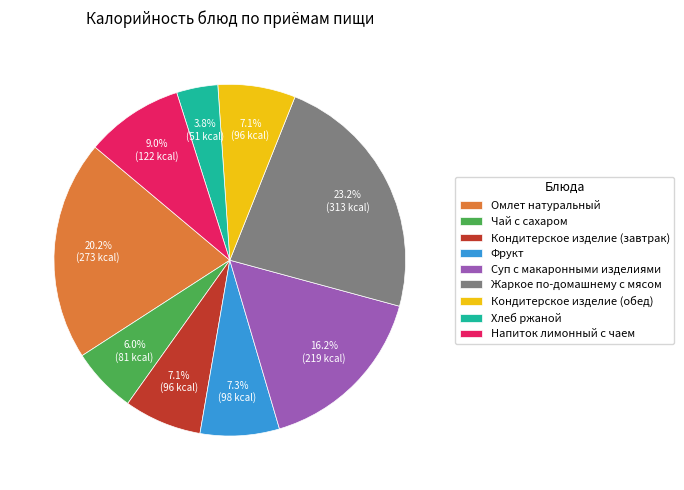

Is it true that Жаркое по-домашнему с мясом is 23% of the pie?

True